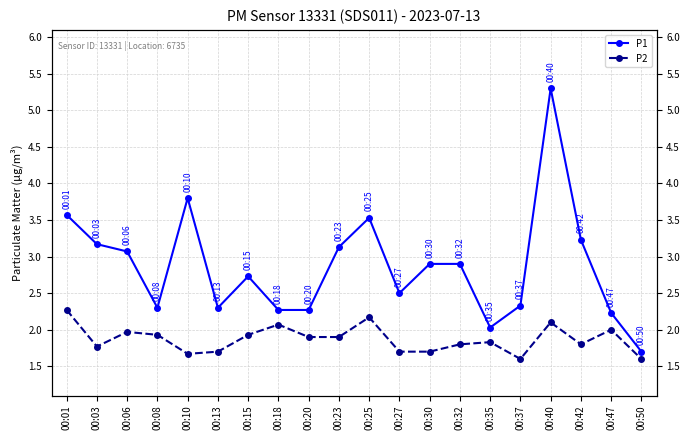

Which label corresponds to the smallest value in the chart?

00:37